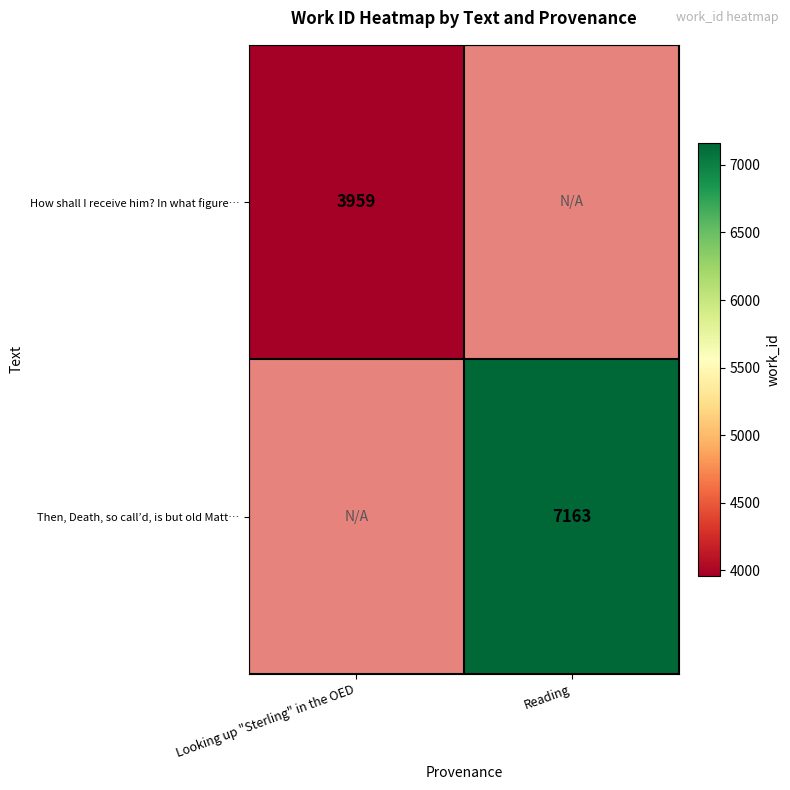

The Then, Death, so call’d, is but old Matt… series shows 10499.9 at Reading. True or false?

False